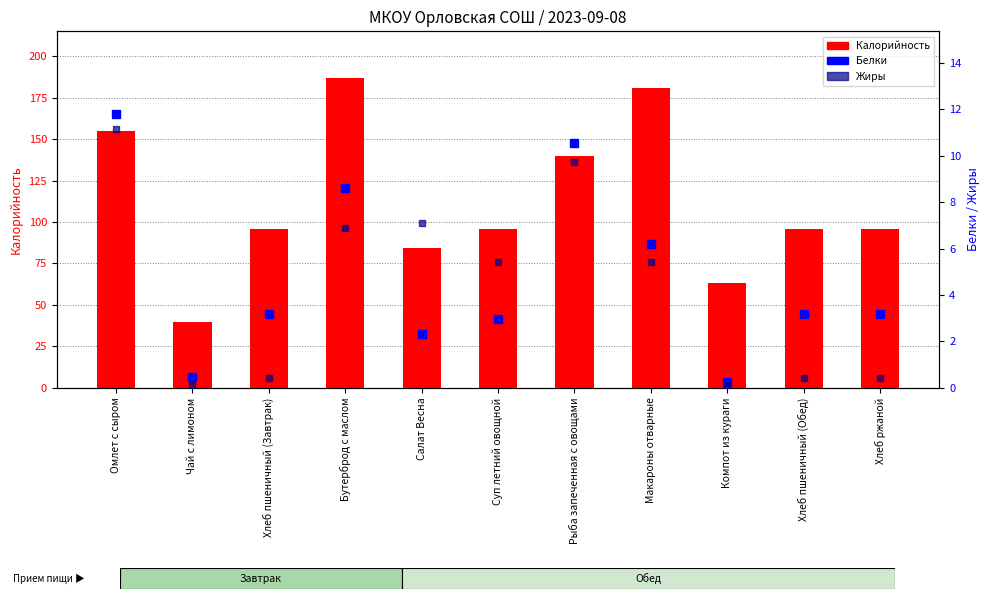

Rank the series by their maximum value, from highest to lowest.

Калорийность, Белки, Жиры